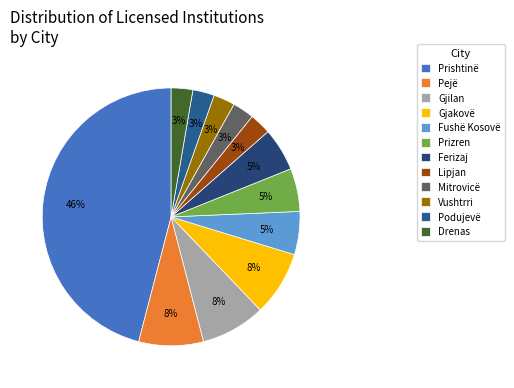

To the nearest percent, what is the difference between the largest and smallest slice percentages?

43%